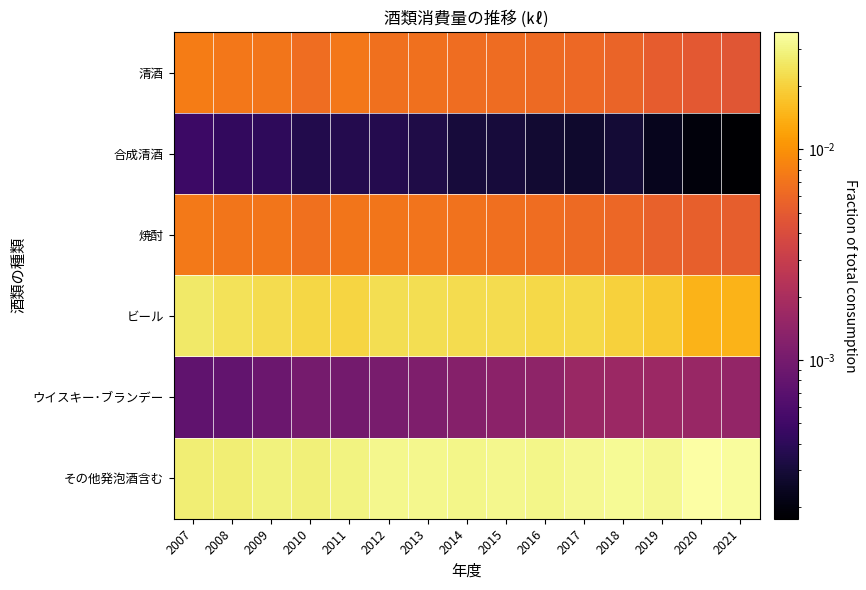

List the series in order of their peak value, highest first.

その他発泡酒含む, ビール, 清酒, 焼酎, ウイスキー･ブランデー, 合成清酒